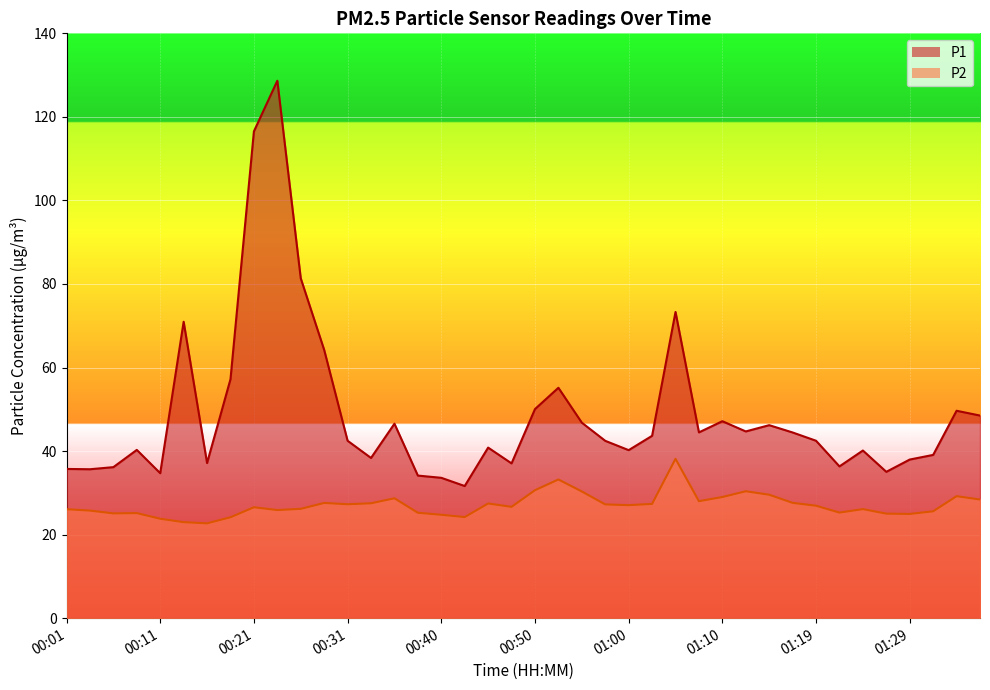

True or false: P2 and P1 intersect in this chart.

False